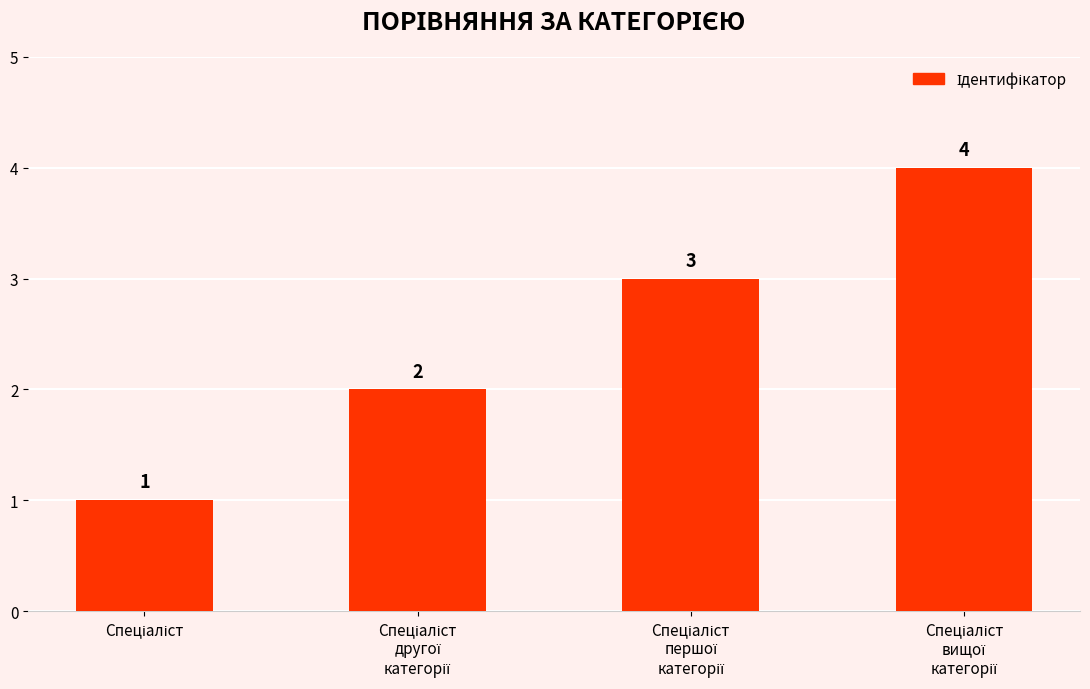

What is the difference between the maximum and minimum values?

3